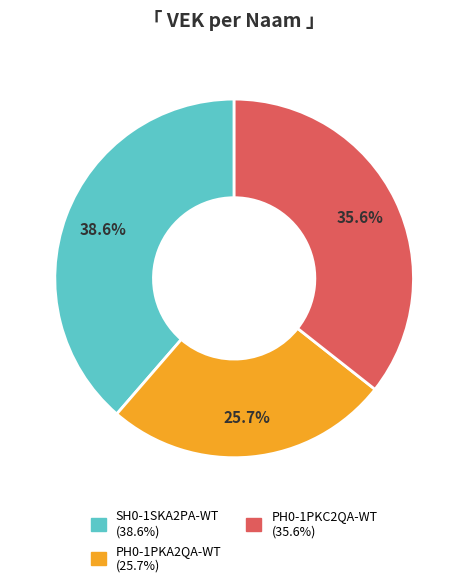

To the nearest percent, what is the difference between the PH0-1PKA2QA-WT and PH0-1PKC2QA-WT slice percentages?

10%